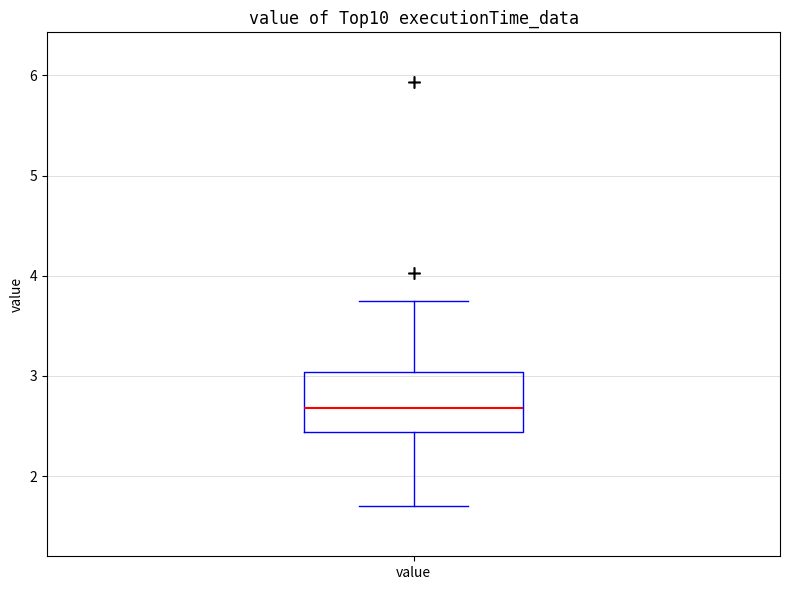

Transcribe this box plot: give where the median line is, the range the box spans, and where the two whiskers end, as read against the y-axis. The values are not printed on the chart, so give them approximately, as read against the axis.

median 2.7, box 2.4 to 3.0, whiskers 1.7 to 3.8